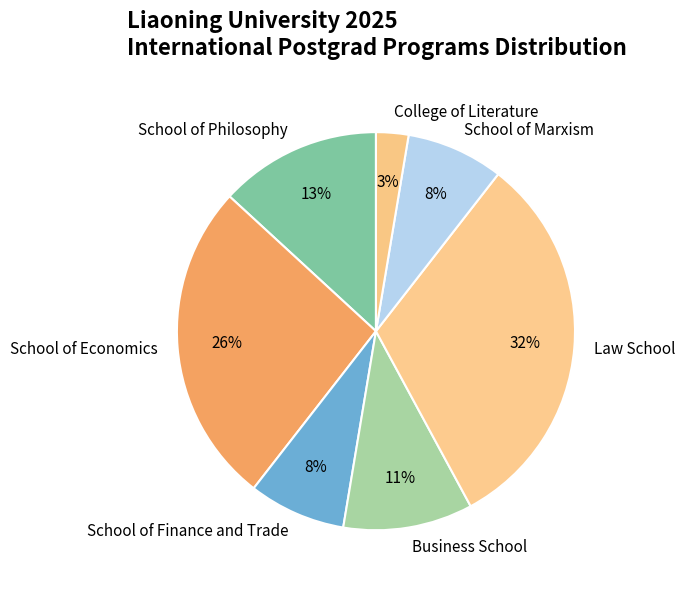

Does School of Economics represent more than half of the total?

No